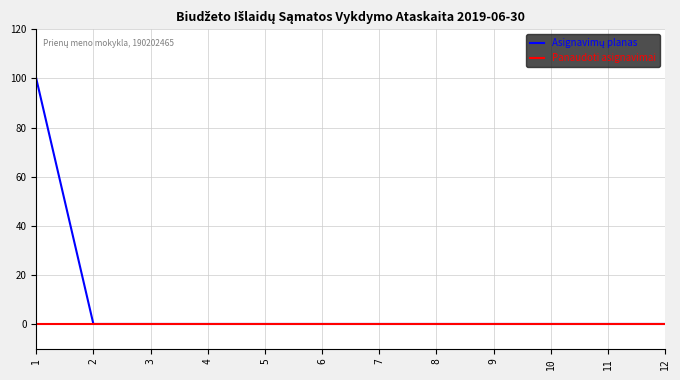

True or false: Panaudoti asignavimai has a value of 0 at 9.

True